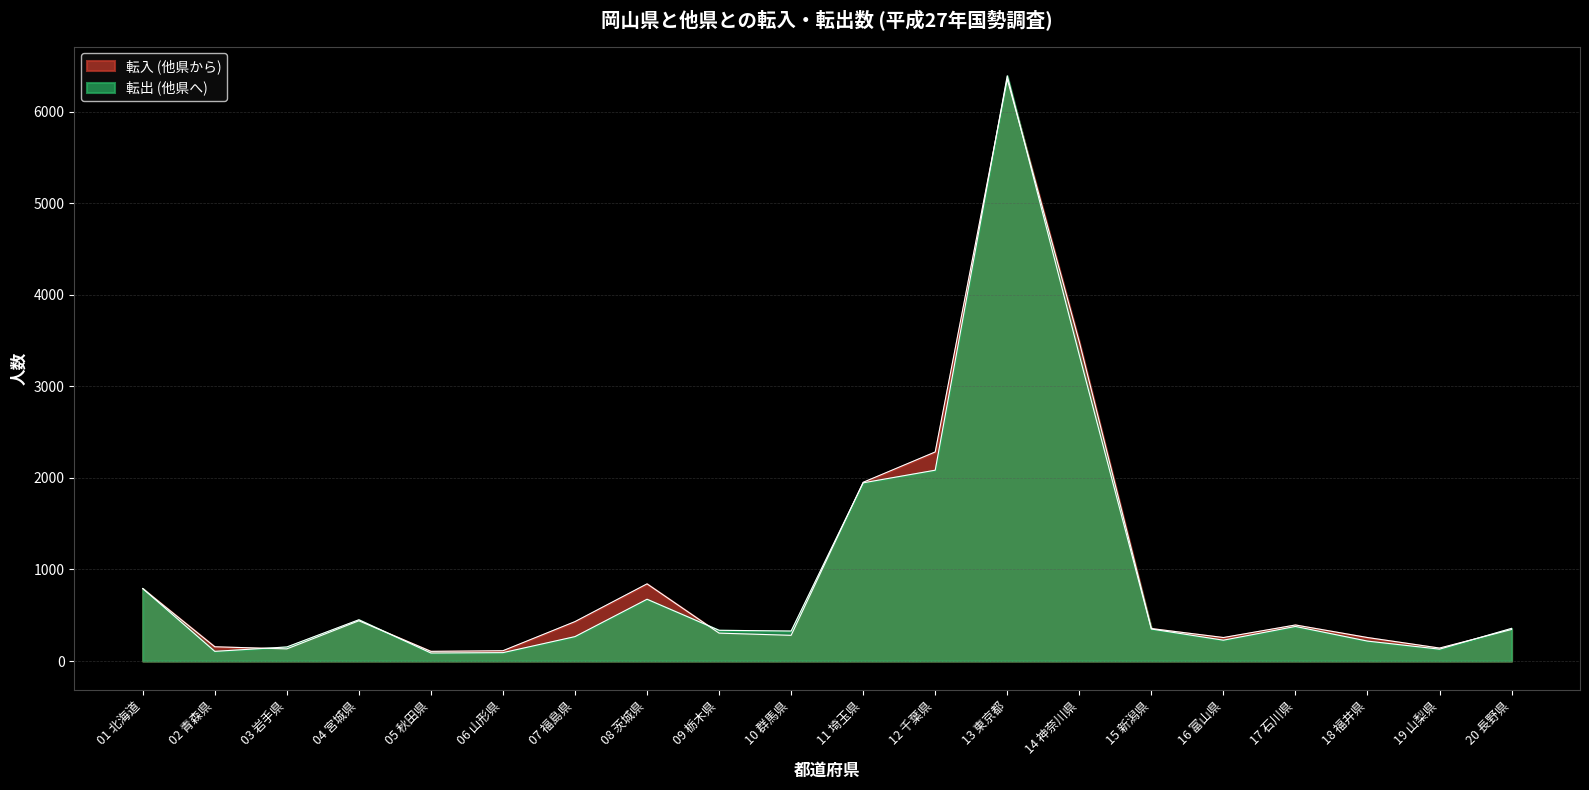

How many lines are shown in the chart?

2